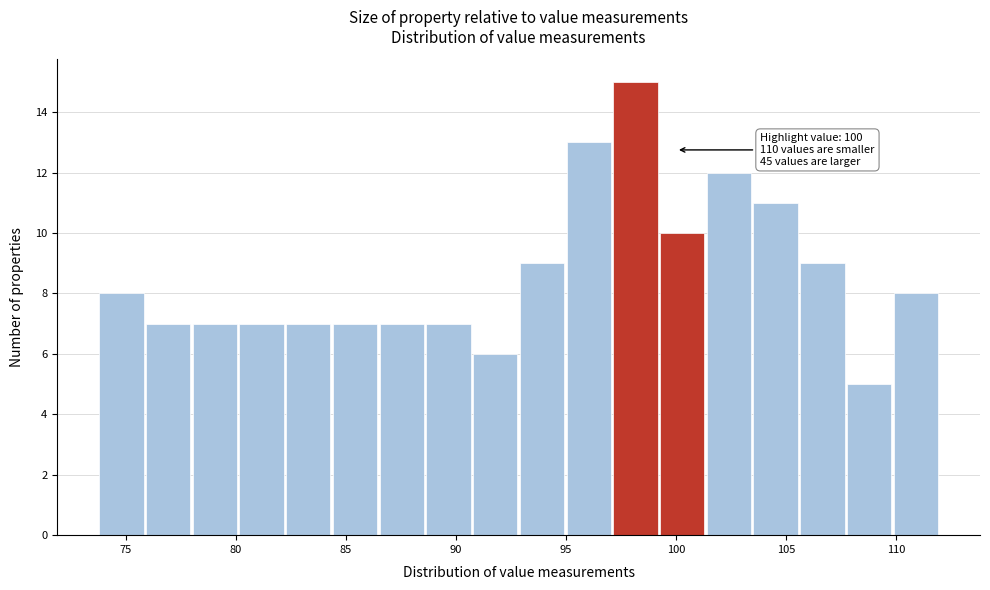

Over which range of the x-axis is the bar tallest?

97.0 to 99.5